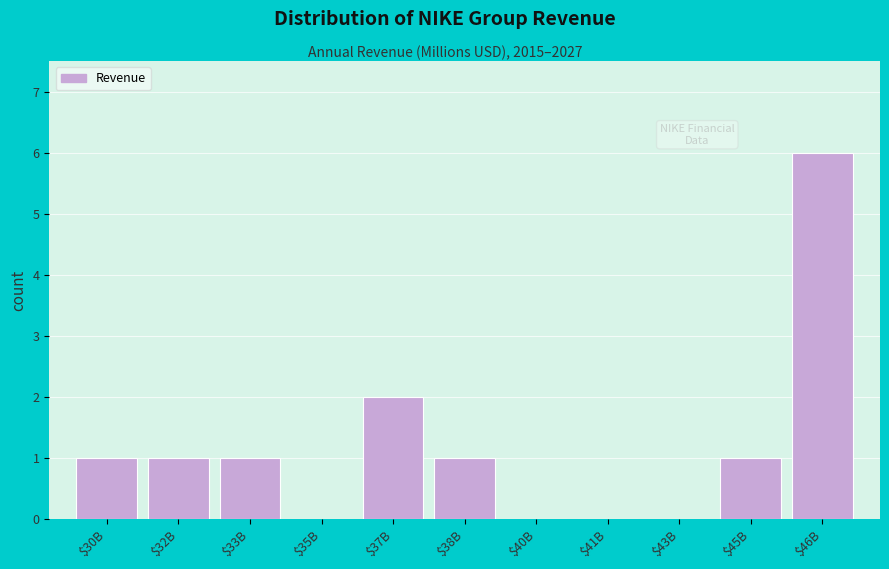

Read the value at $46B.

6